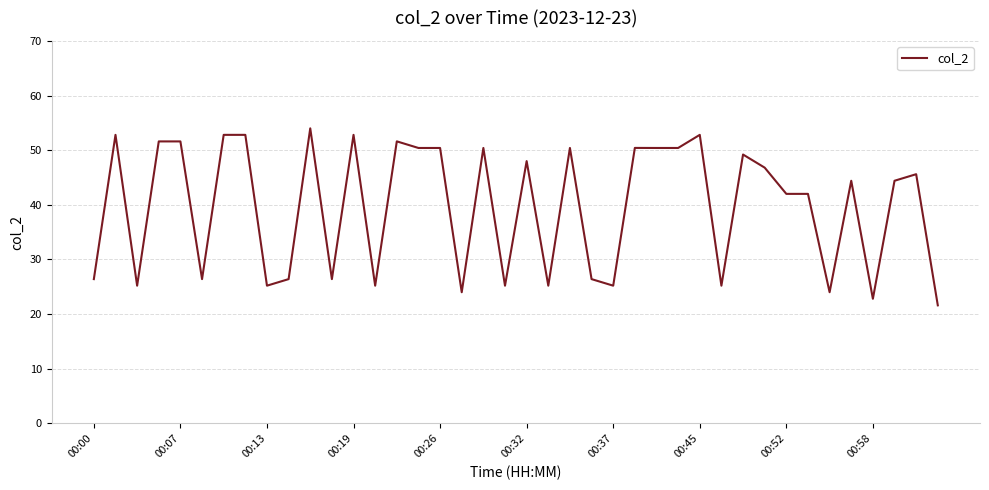

What is the minimum value shown in the chart?

21.6